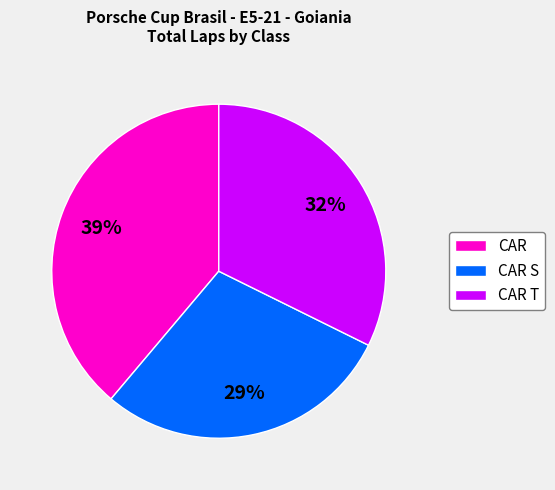

True or false: CAR S accounts for 17% of the total.

False